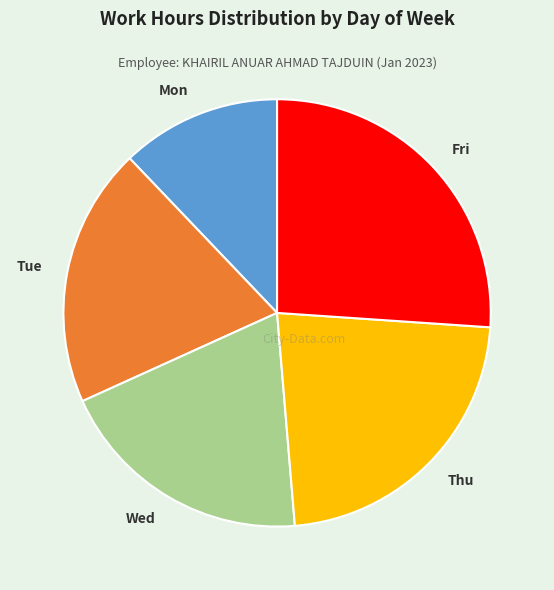

Is it true that Wed is 20% of the pie?

True